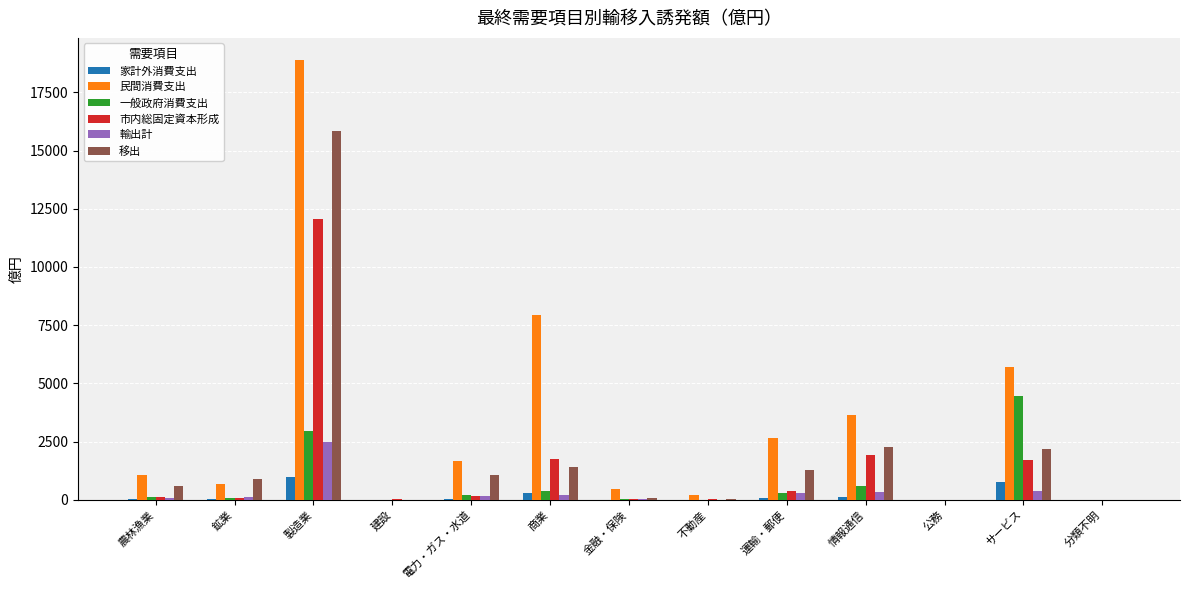

The 民間消費支出 series shows 7977 at 製造業. True or false?

False